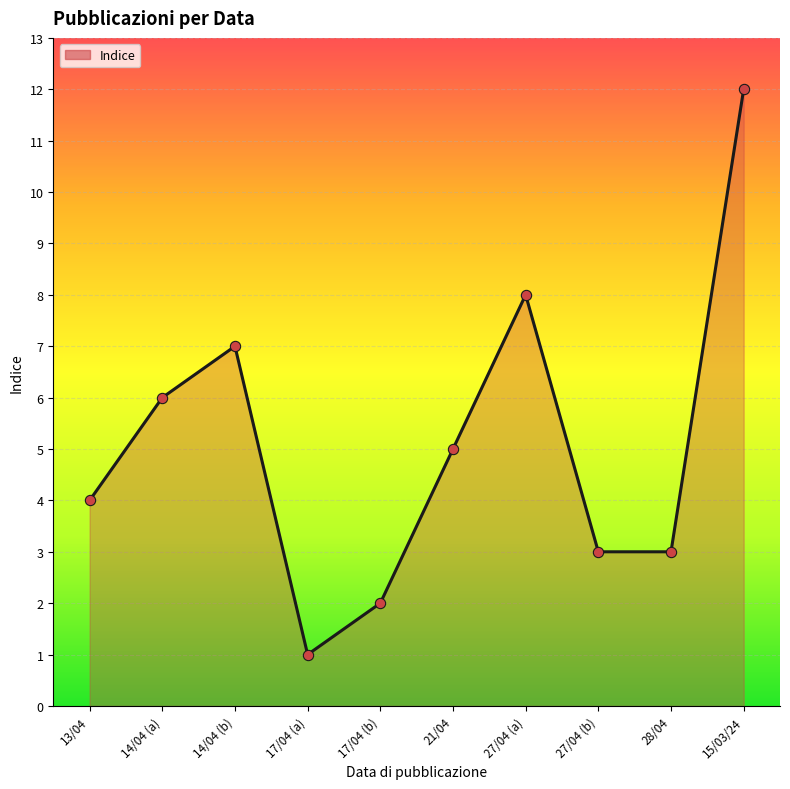

What is the ratio of the value at 17/04 (b) to the value at 14/04 (b)?

0.3